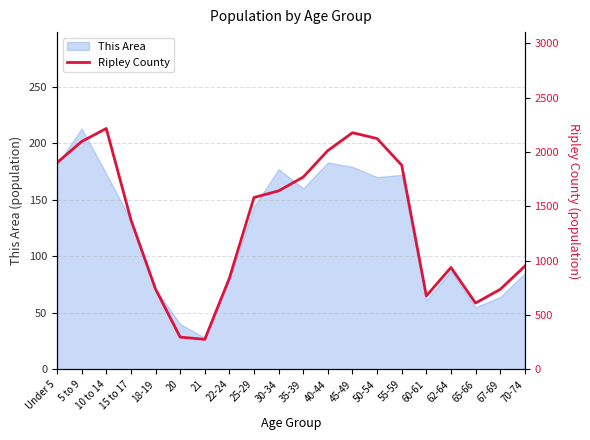

Which category has the lowest value in the This Area series?

21